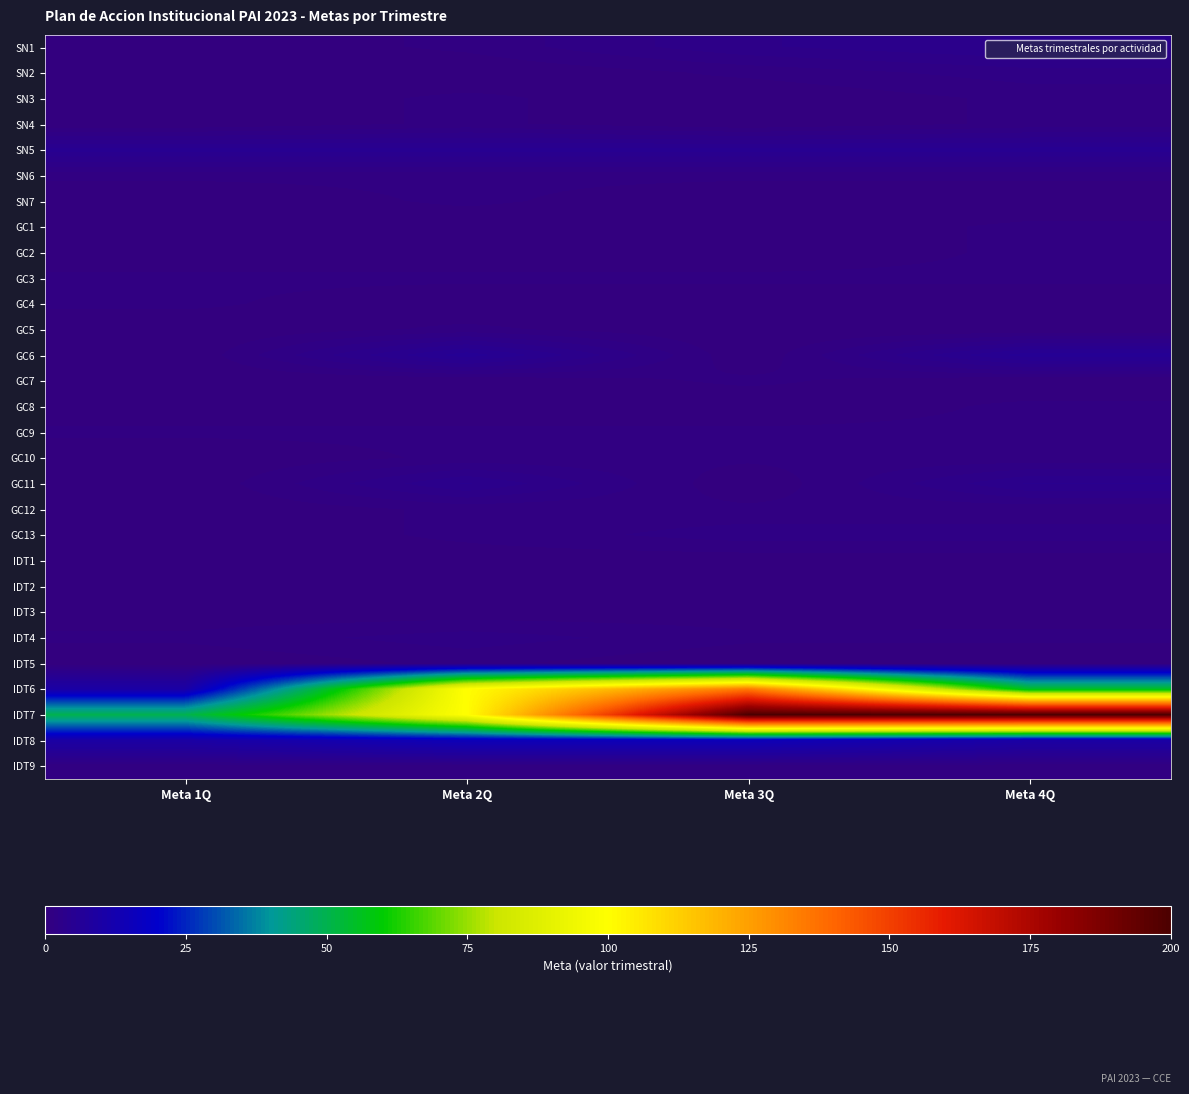

At how many categories does at least one series exceed 41?

4